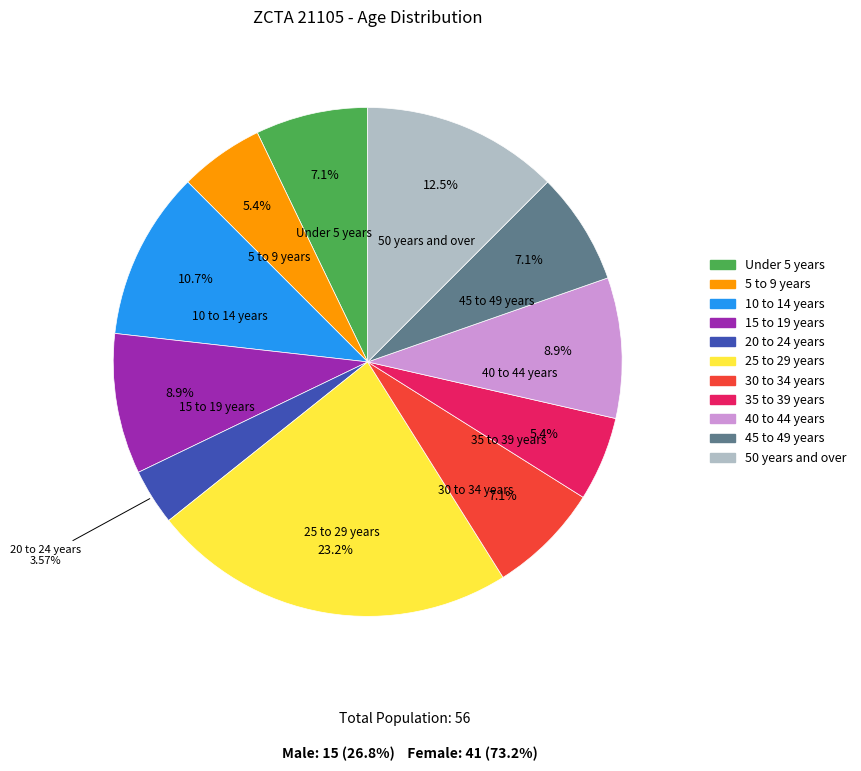

What is the largest slice in the pie chart?

25 to 29 years